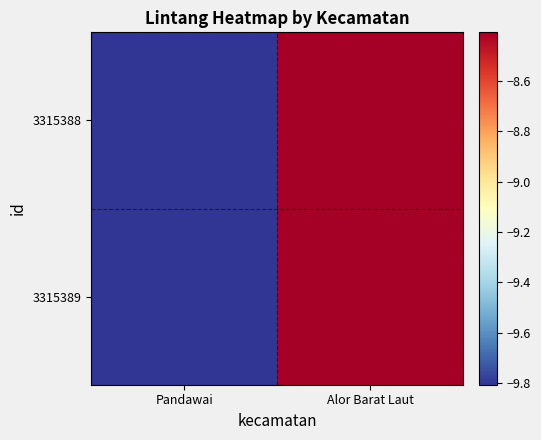

Which series has the largest range (max minus min)?

3315388